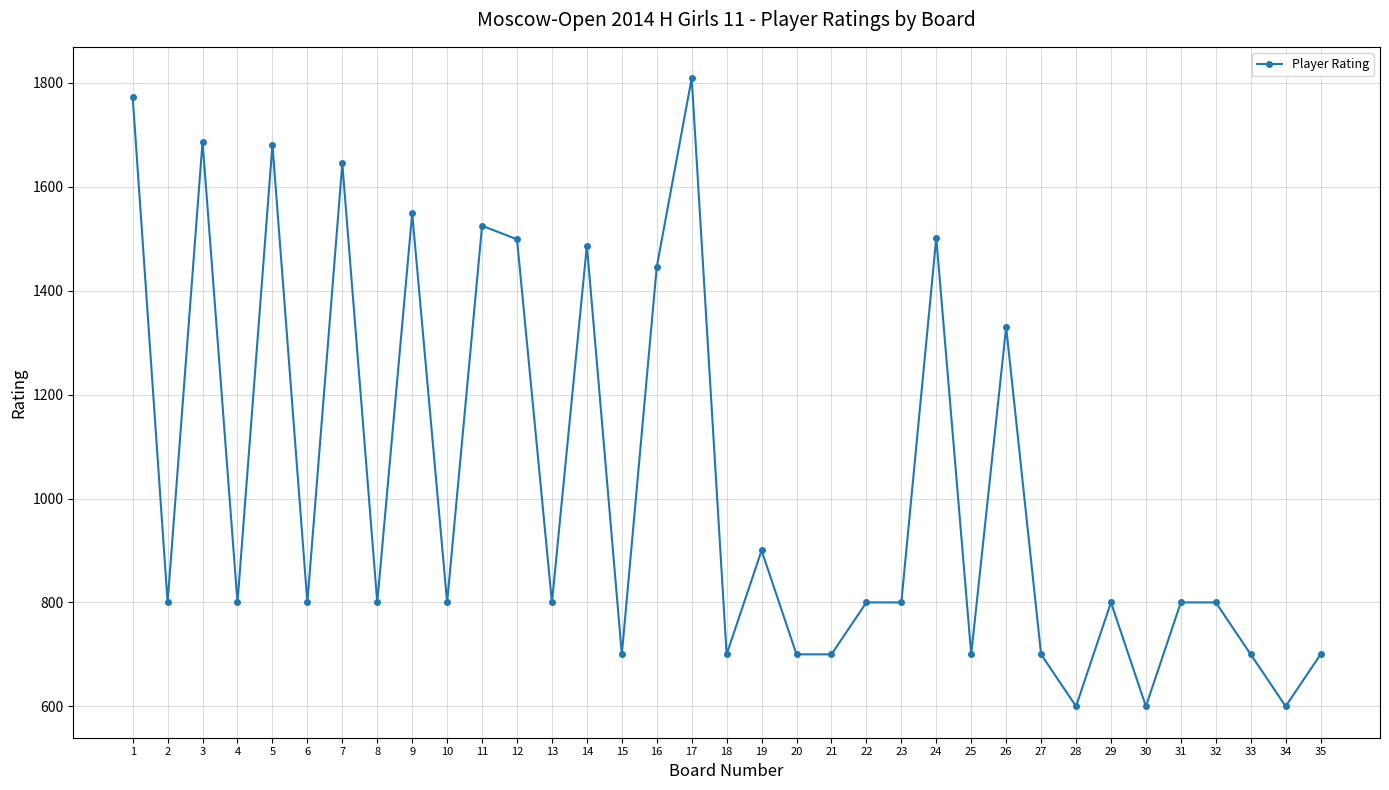

Is it true that the value at 11 is 1525?

True